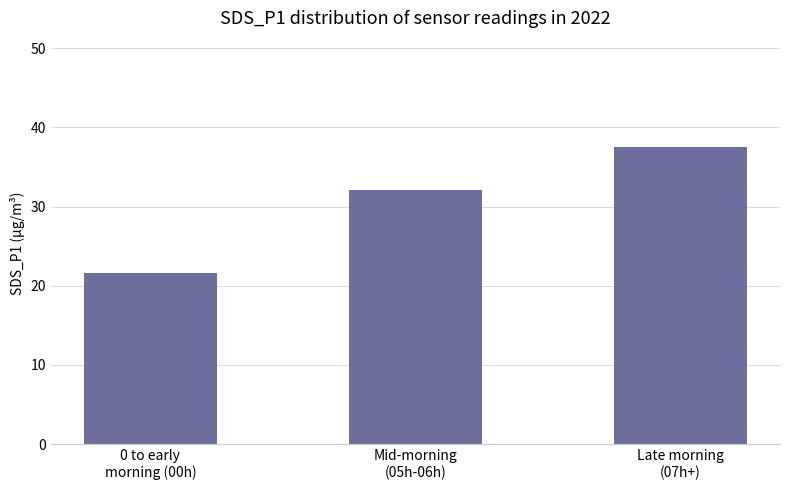

How many values are below 32?

1